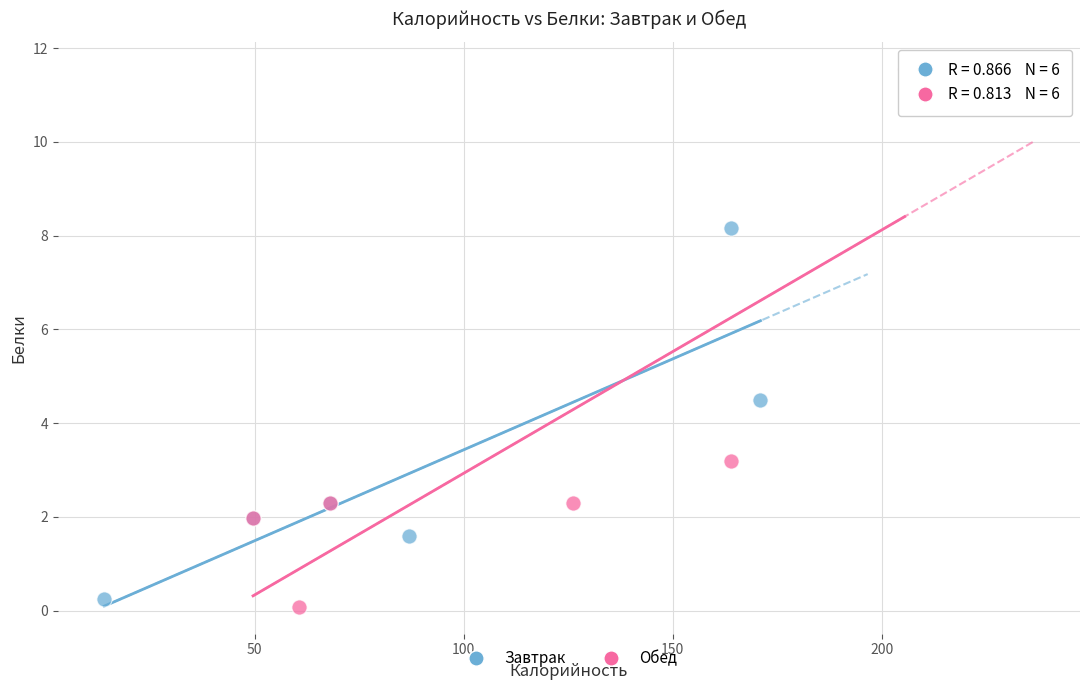

Which series has the largest Y range (max minus min)?

Обед